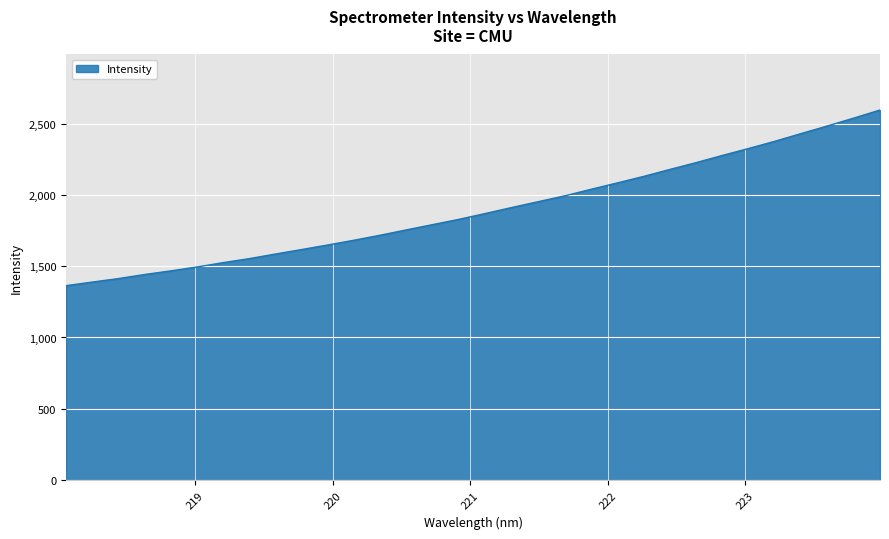

What is the minimum value shown in the chart?

1363.5